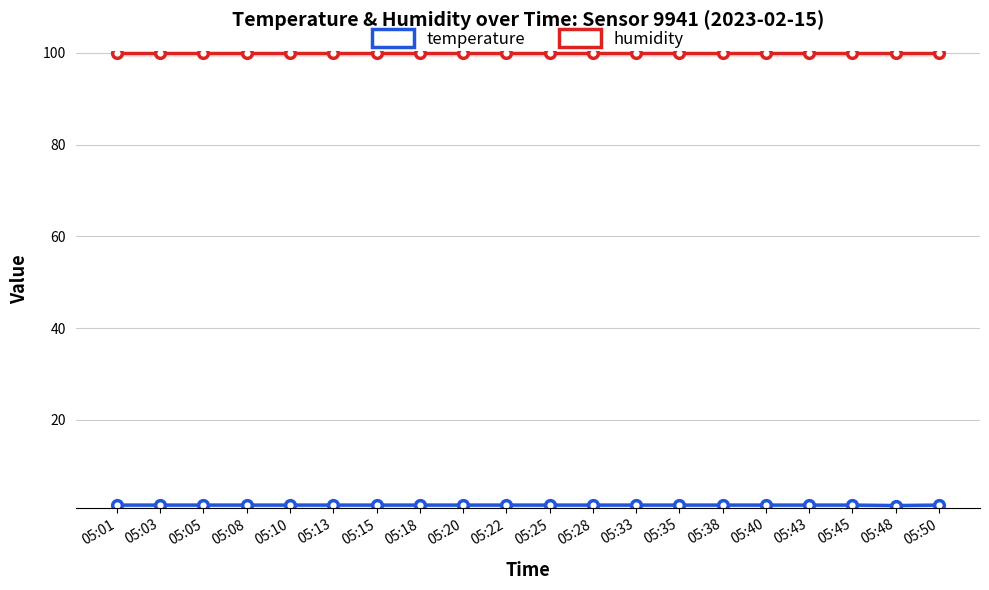

Which label corresponds to the smallest value in the chart?

05:48